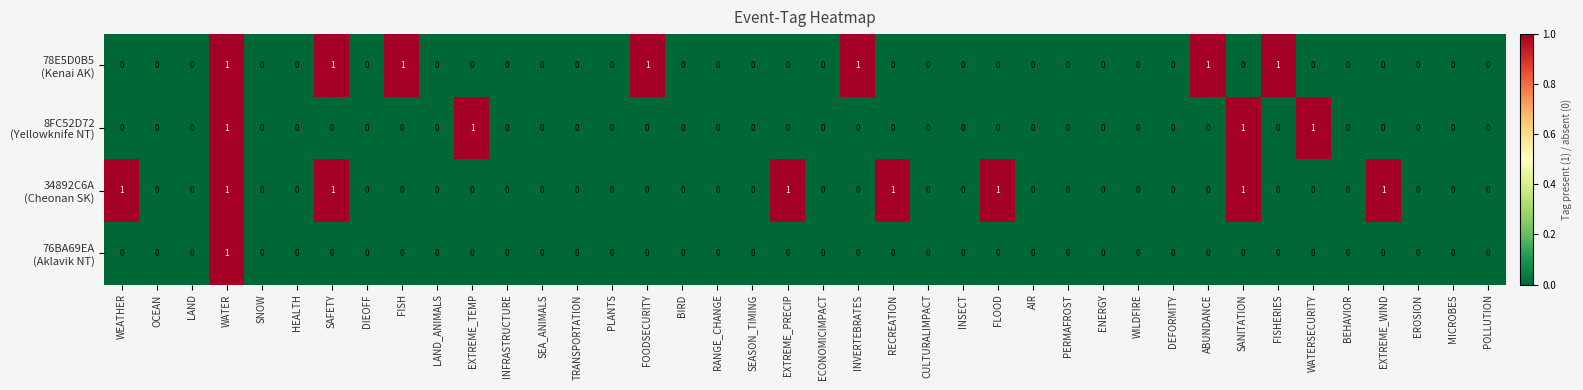

At which category is the sum across all series the highest?

WATER